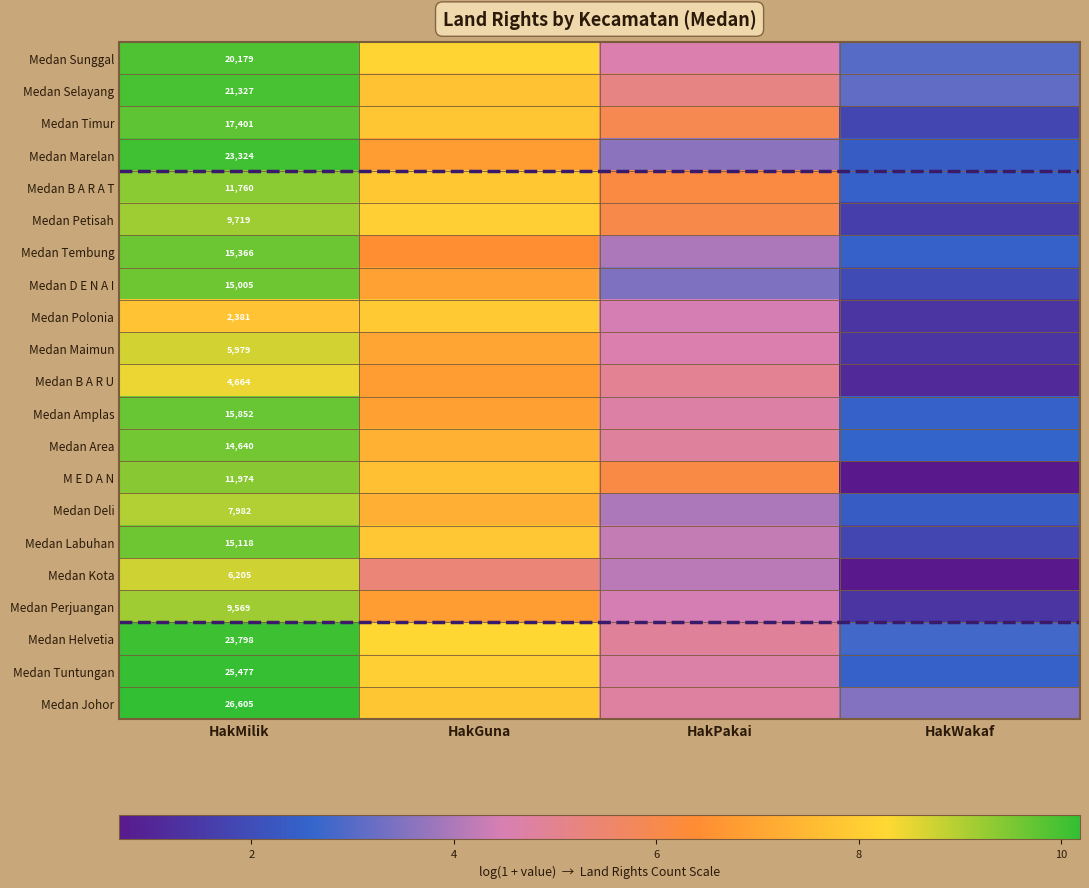

Rank the series at HakMilik from lowest to highest value.

Medan Polonia, Medan B A R U, Medan Maimun, Medan Kota, Medan Deli, Medan Perjuangan, Medan Petisah, Medan B A R A T, M E D A N, Medan Area, Medan D E N A I, Medan Labuhan, Medan Tembung, Medan Amplas, Medan Timur, Medan Sunggal, Medan Selayang, Medan Marelan, Medan Helvetia, Medan Tuntungan, Medan Johor